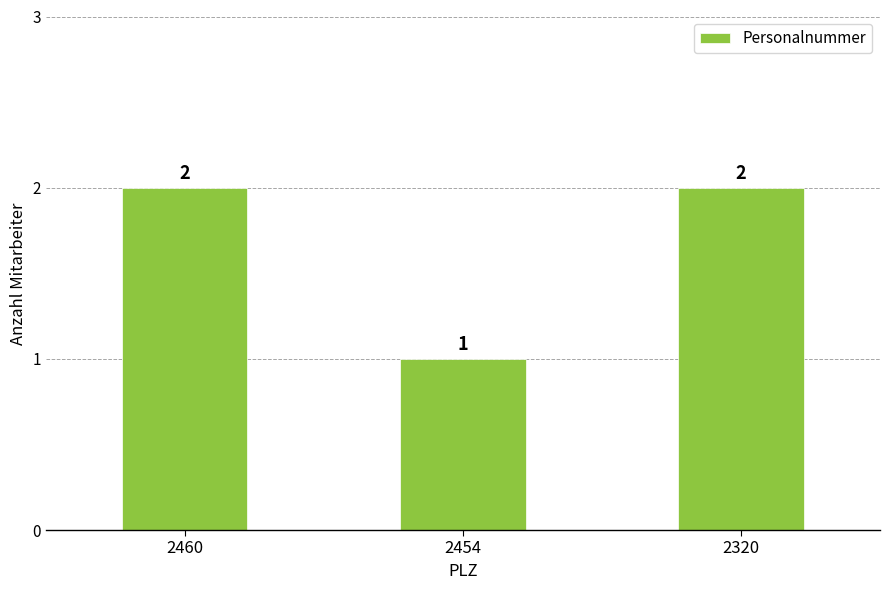

What is the difference between the maximum and minimum values?

1